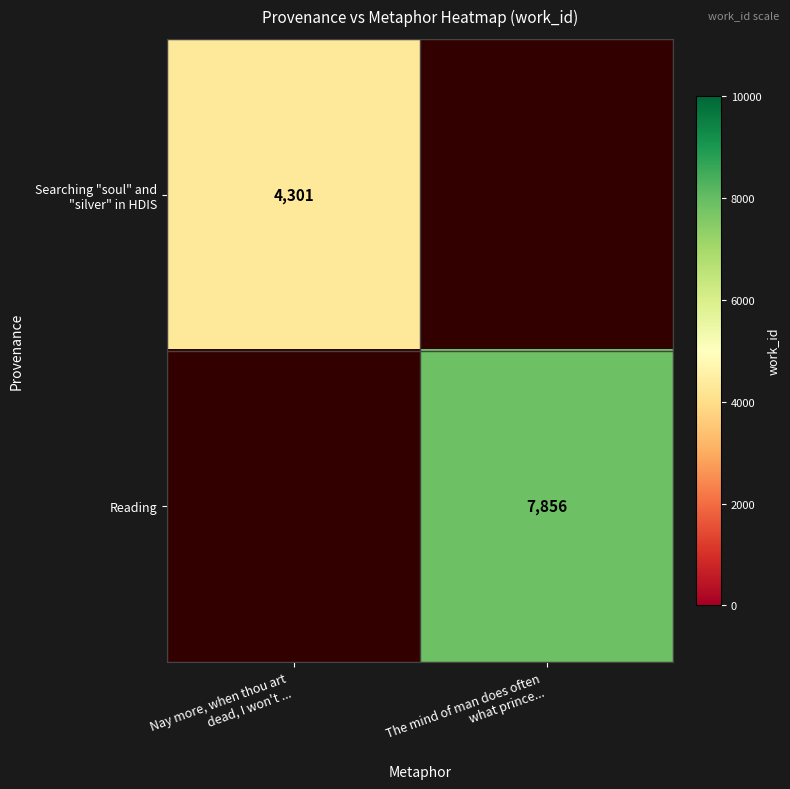

List the series in order of their overall mean, lowest first.

Searching "soul" and "silver" in HDIS, Reading